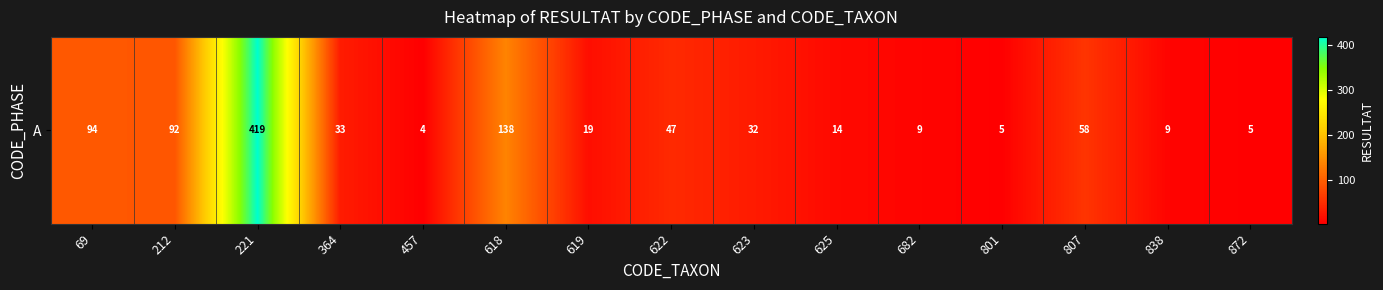

What is the difference between the values at 619 and 623?

13